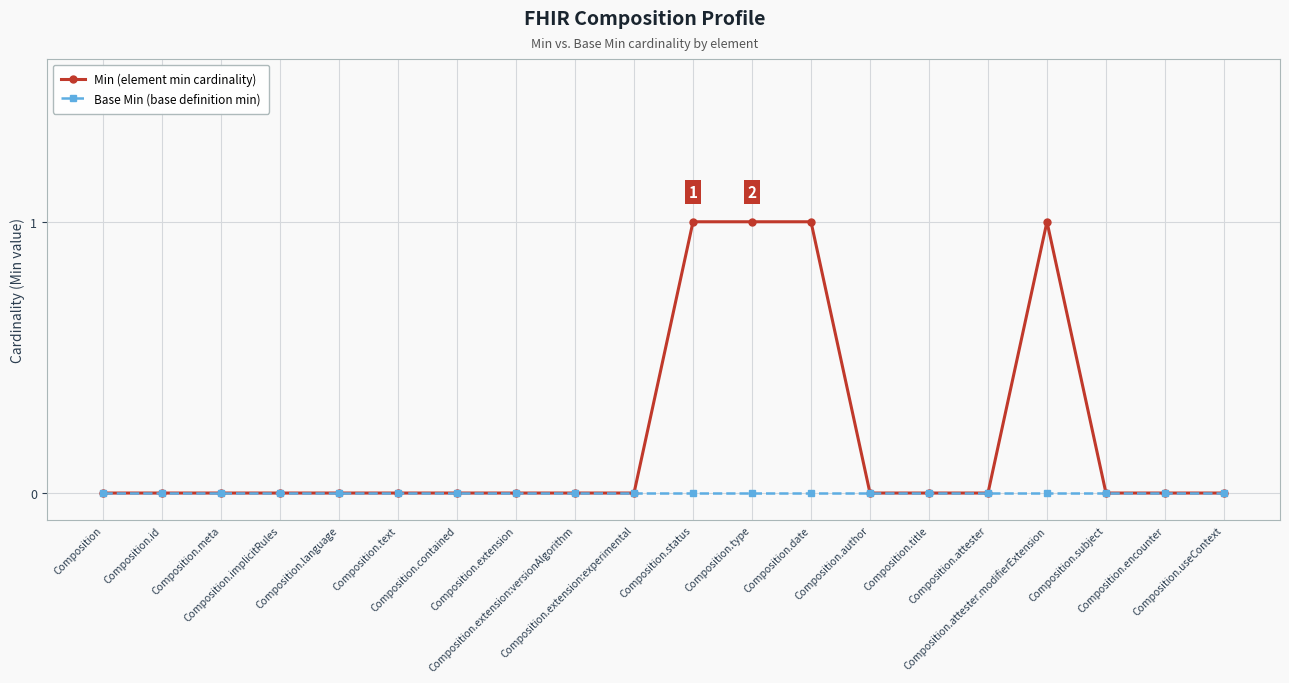

Which series has the largest range (max minus min)?

Min (element min cardinality)